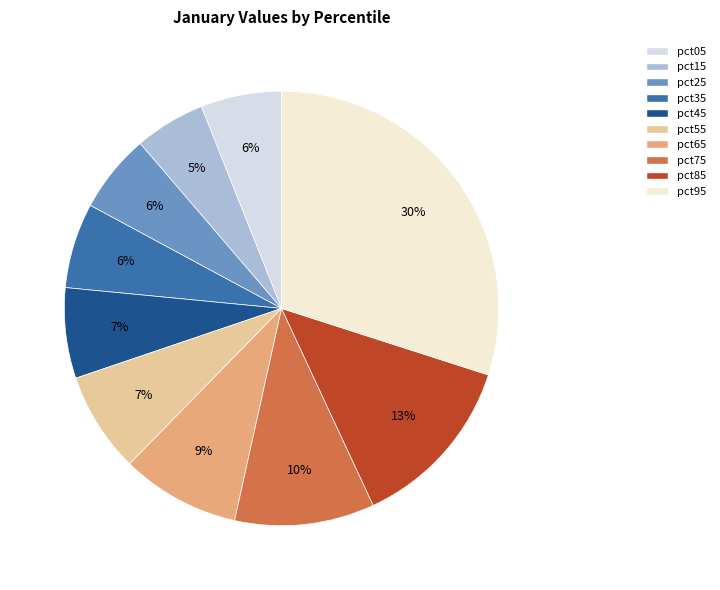

Which slice is the largest?

pct95